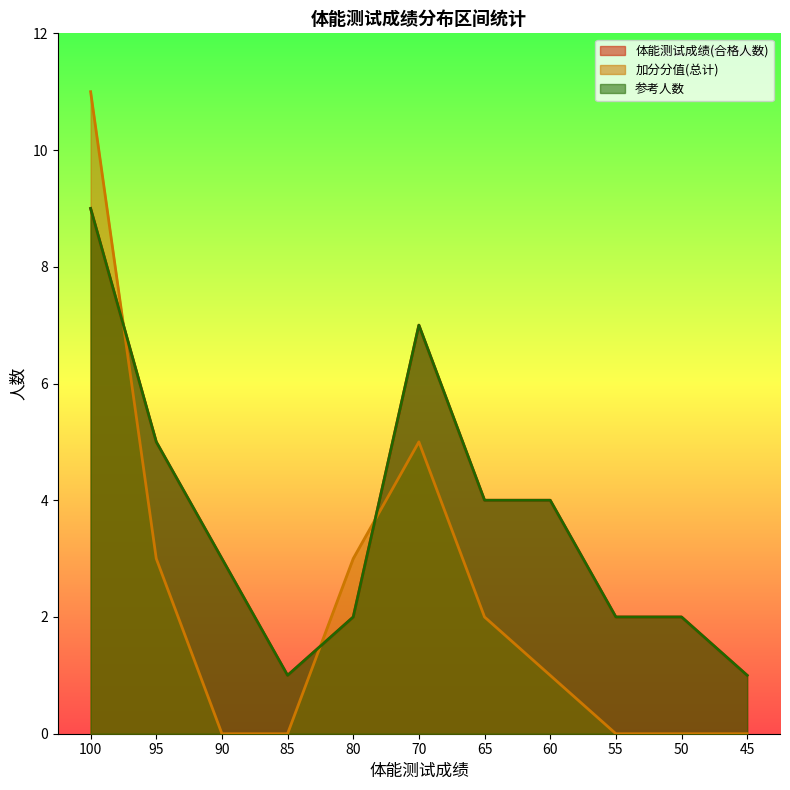

Count the number of categories in the chart.

11